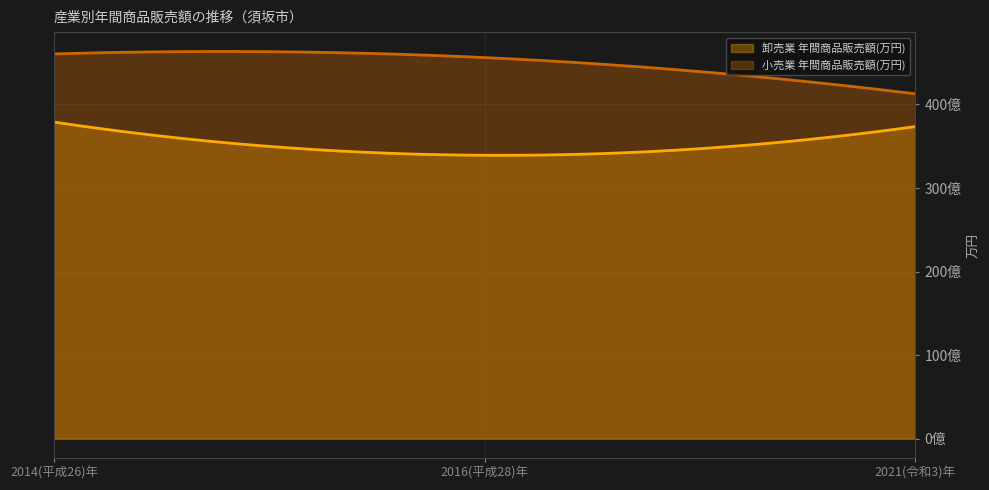

What is the label of the 1st point from the right?

2021(令和3)年